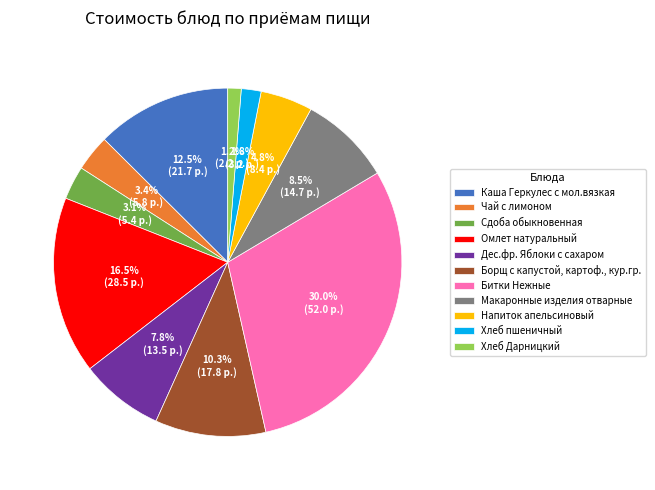

Is the sum of Напиток апельсиновый and Омлет натуральный greater than half?

No